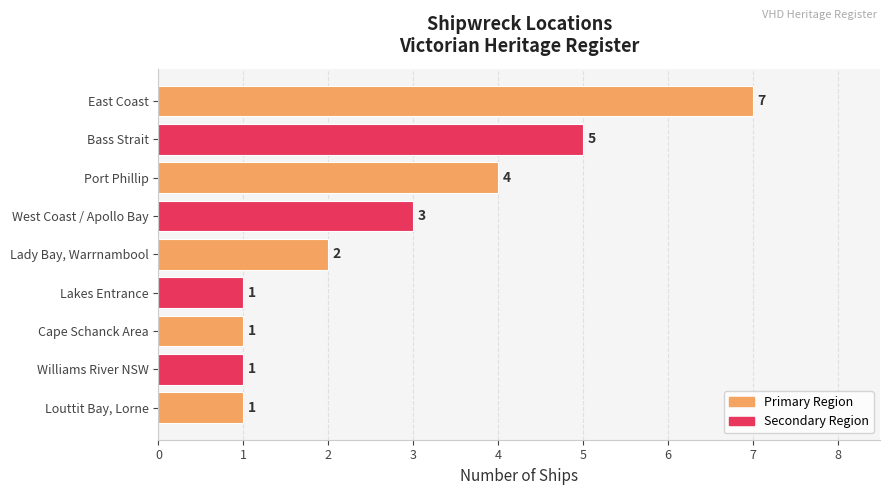

Are the bars horizontal?

Yes